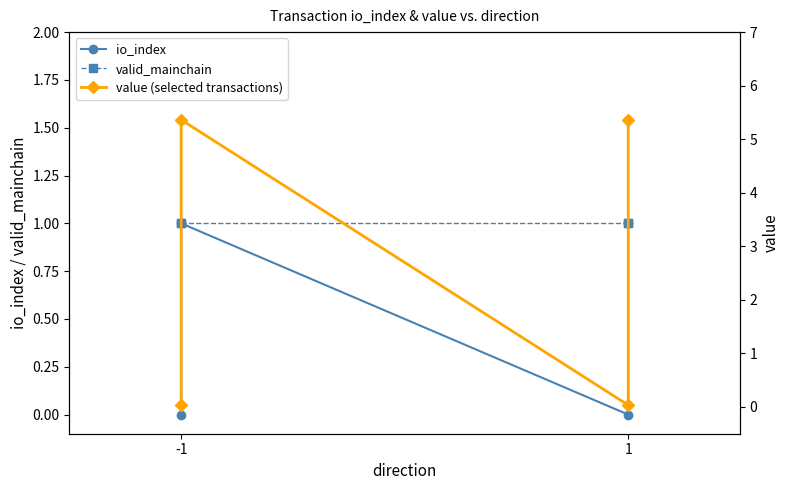

What is the value of the valid_mainchain point at the 1st from the left?

1.0